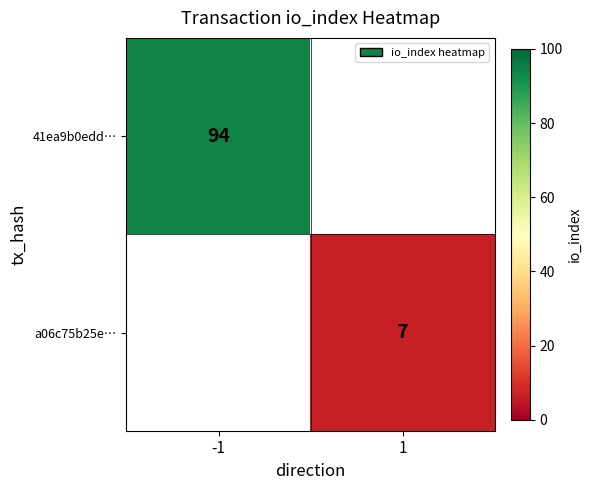

True or false: a06c75b25e… has a value of 7 at 1.

True